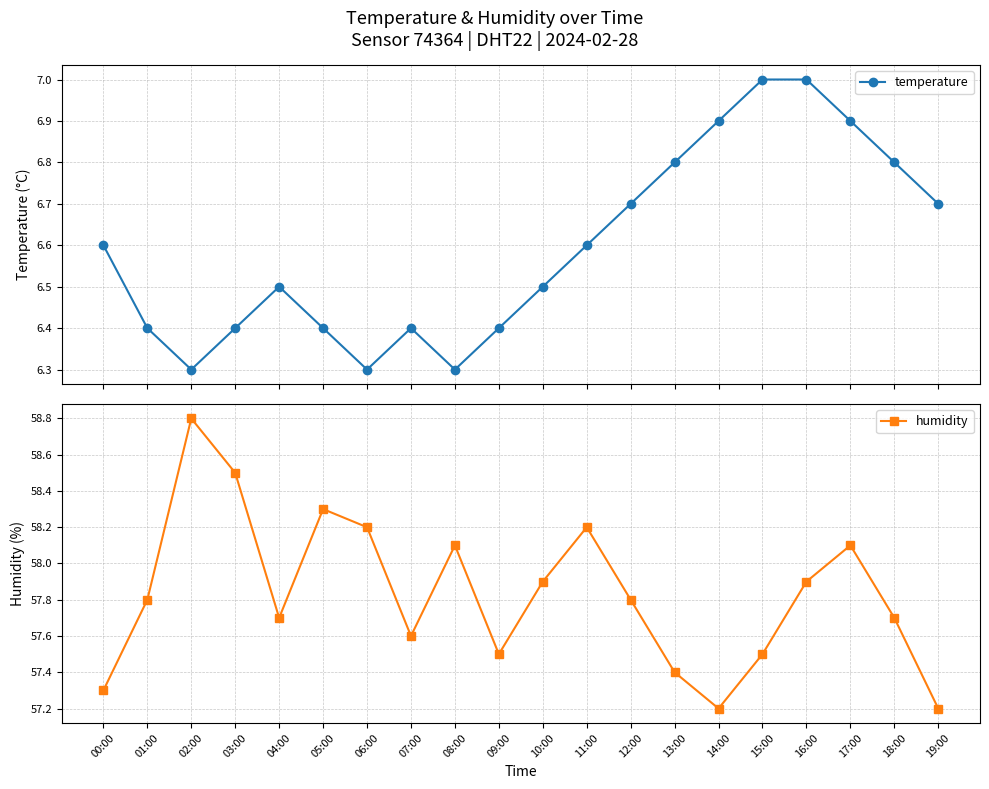

Which has a higher value, 02:00 or 14:00?

14:00